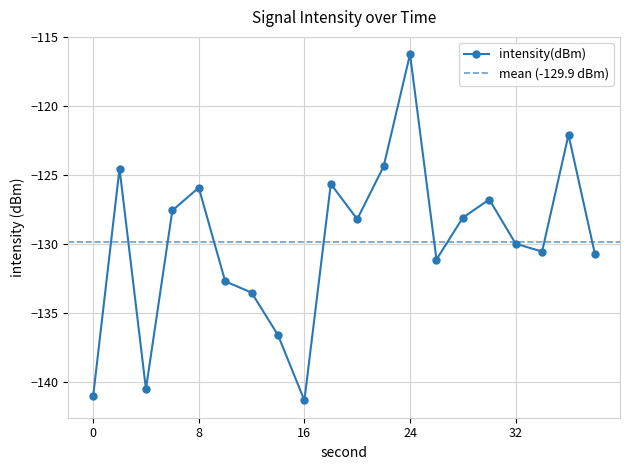

Where is the data nearest to the value -128?

28